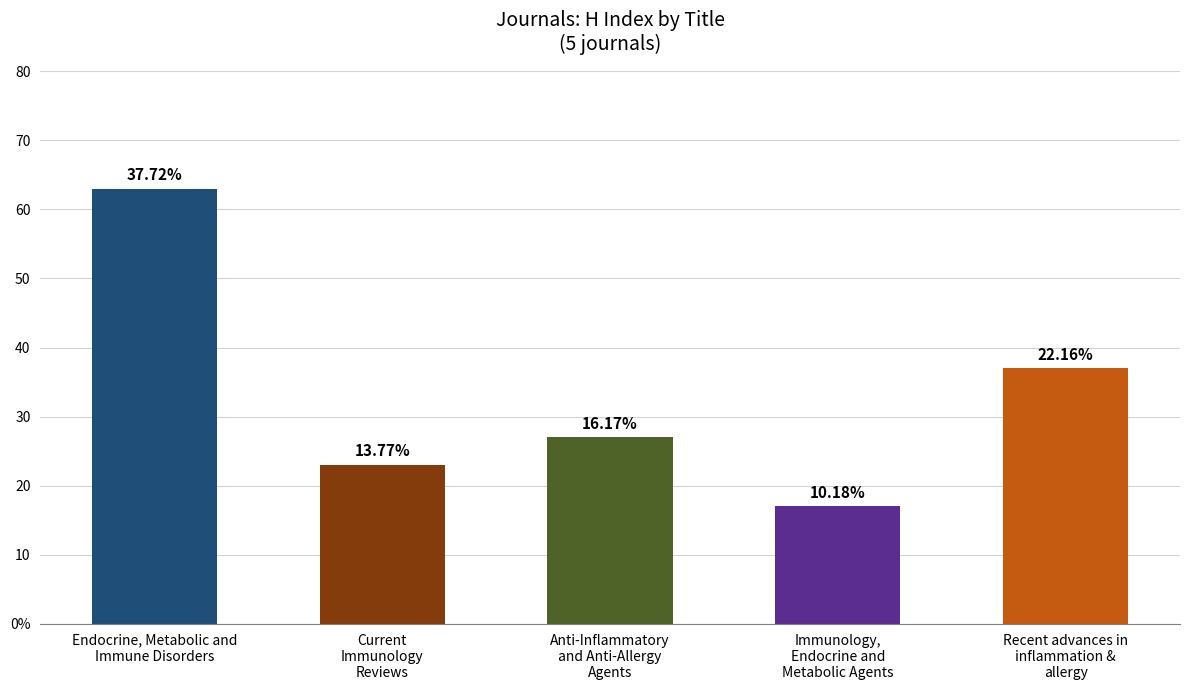

What is the average value?

33